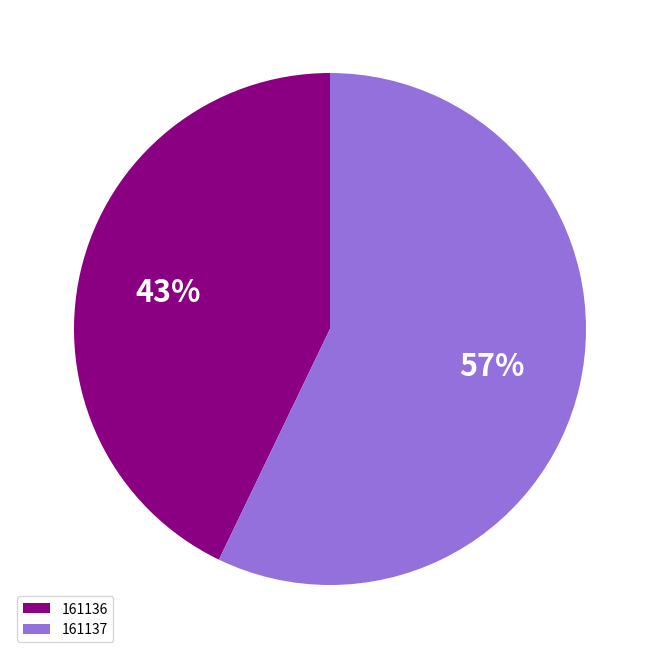

Does 161137 represent more than half of the total?

Yes